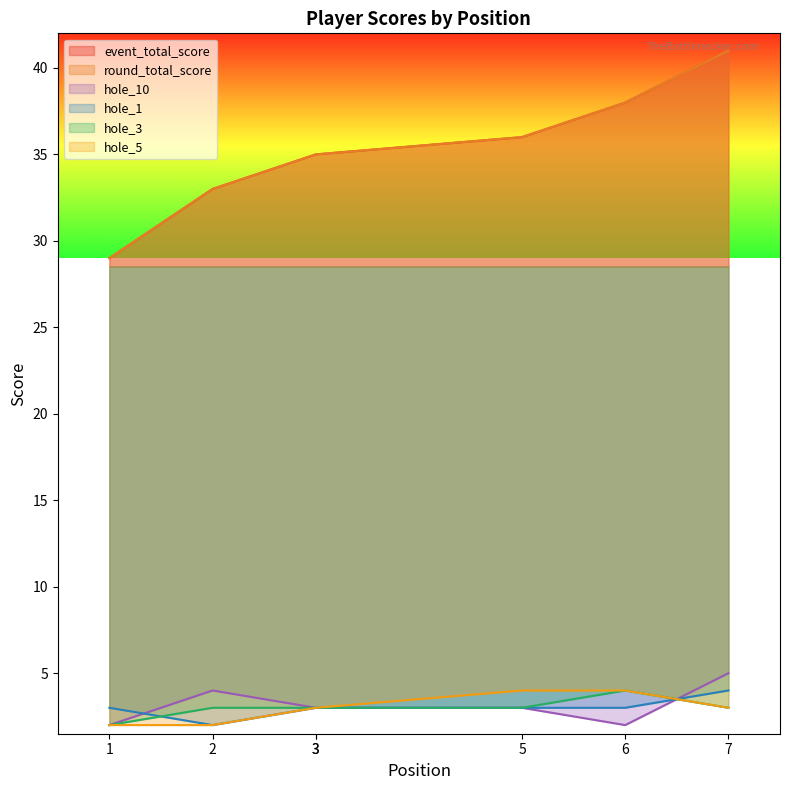

Reading right to left, what are all the values shown in this chart?

event_total_score: 41	38	36	35	35	33	29
round_total_score: 41	38	36	35	35	33	29
hole_10: 5	2	3	3	3	4	2
hole_1: 4	3	3	3	3	2	3
hole_3: 3	4	3	3	3	3	2
hole_5: 3	4	4	3	3	2	2